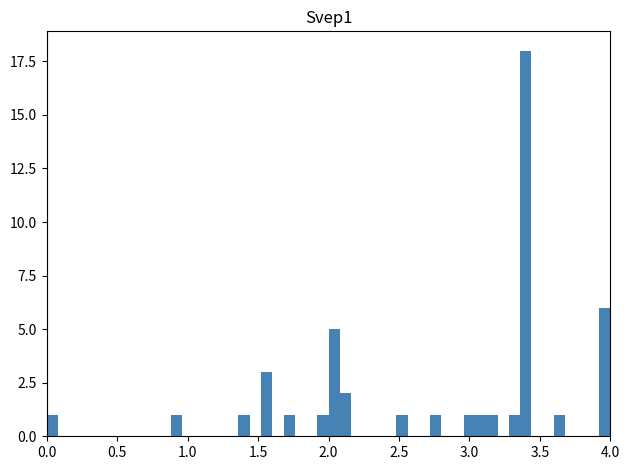

Around what value on the x-axis is the tallest bar? Give the approximate position of its centre, as read against the axis.

3.40